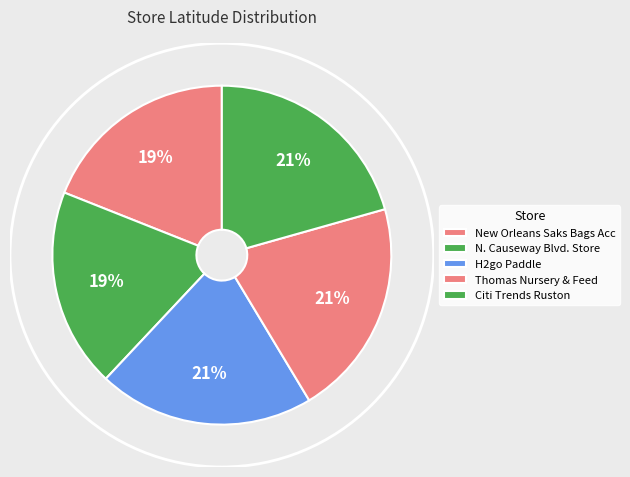

Count the number of slices in the pie.

5